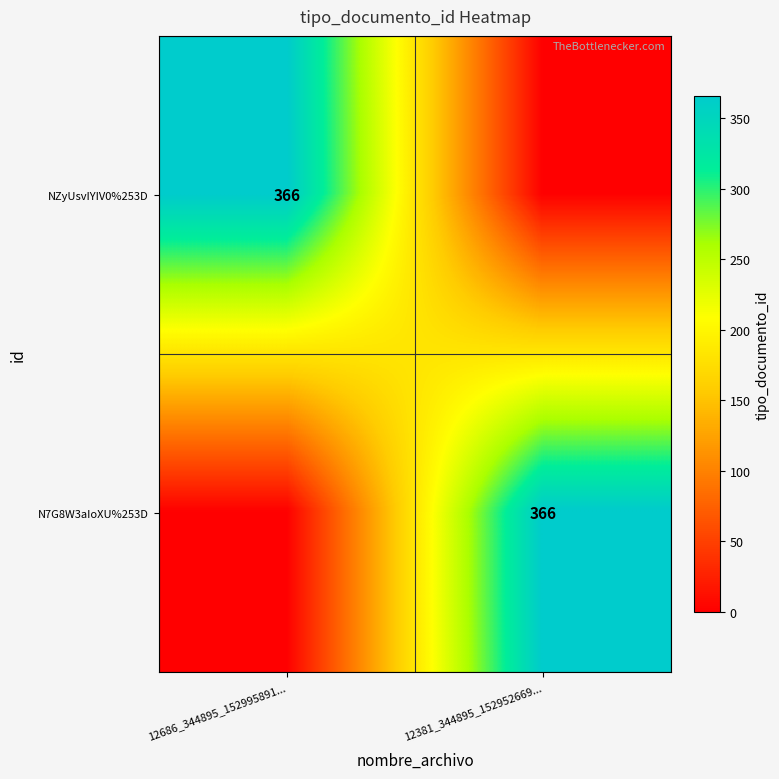

Is it true that N7G8W3aIoXU%253D equals 98 at 12381_344895_152952669...?

False